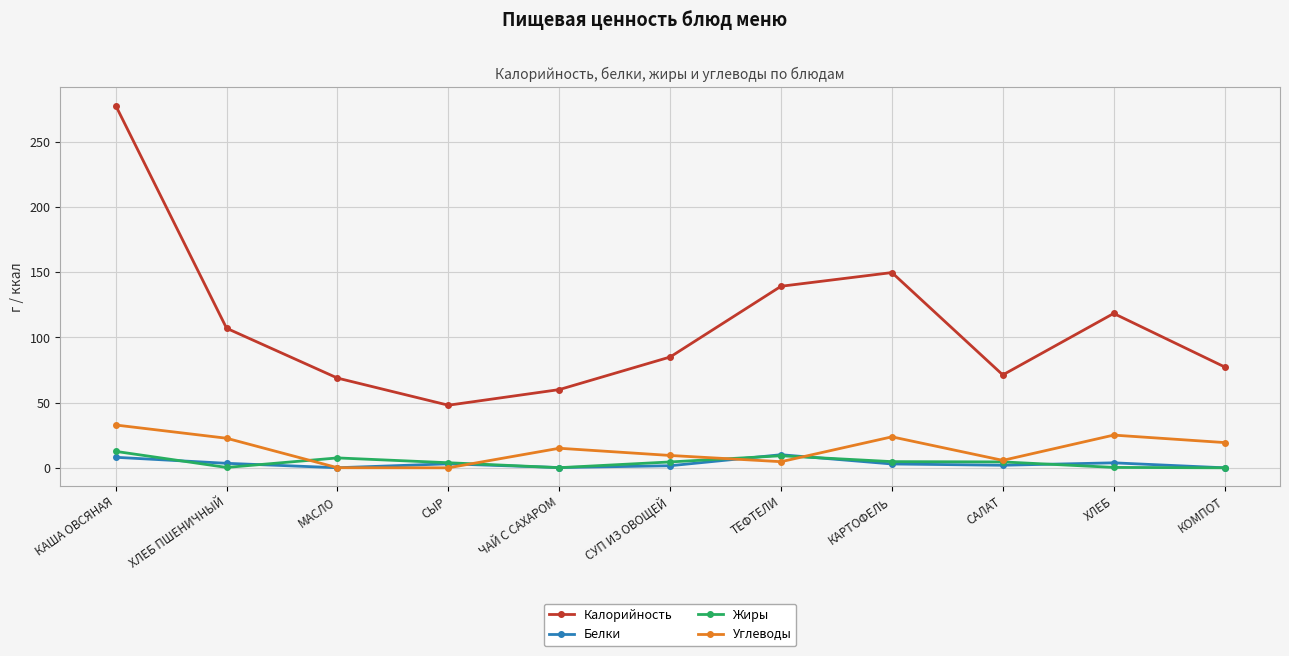

At which label does Углеводы reach its peak?

КАША ОВСЯНАЯ